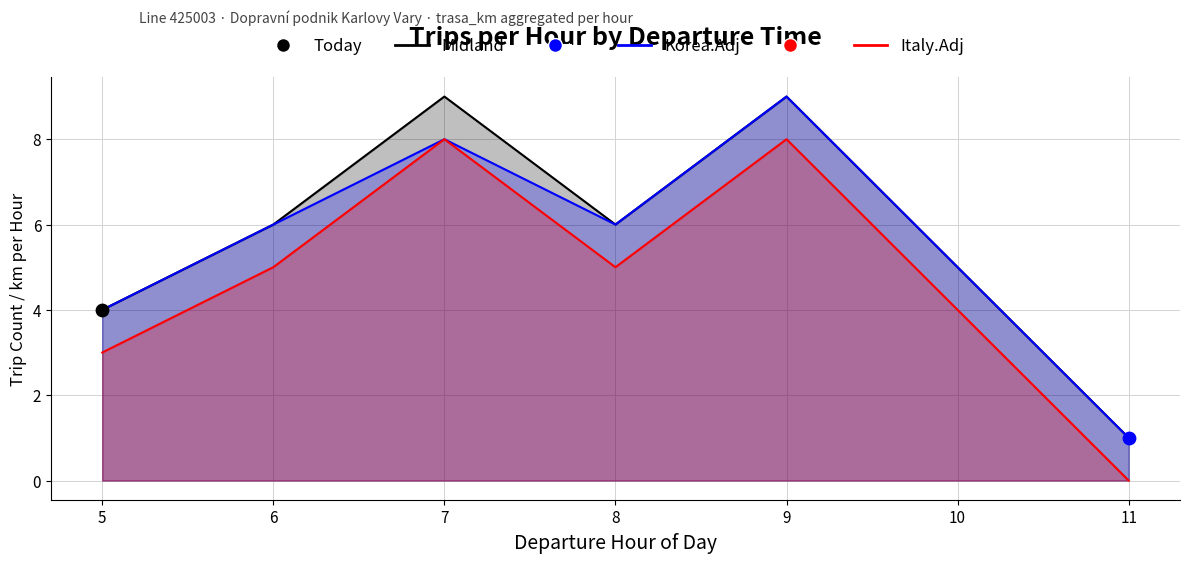

At which category is the sum across all series the highest?

9